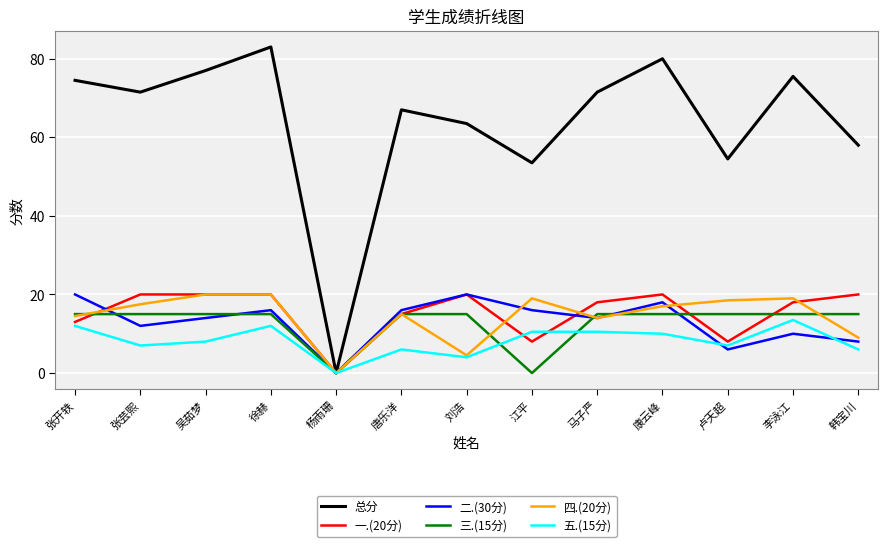

Does the chart have visible grid lines?

Yes